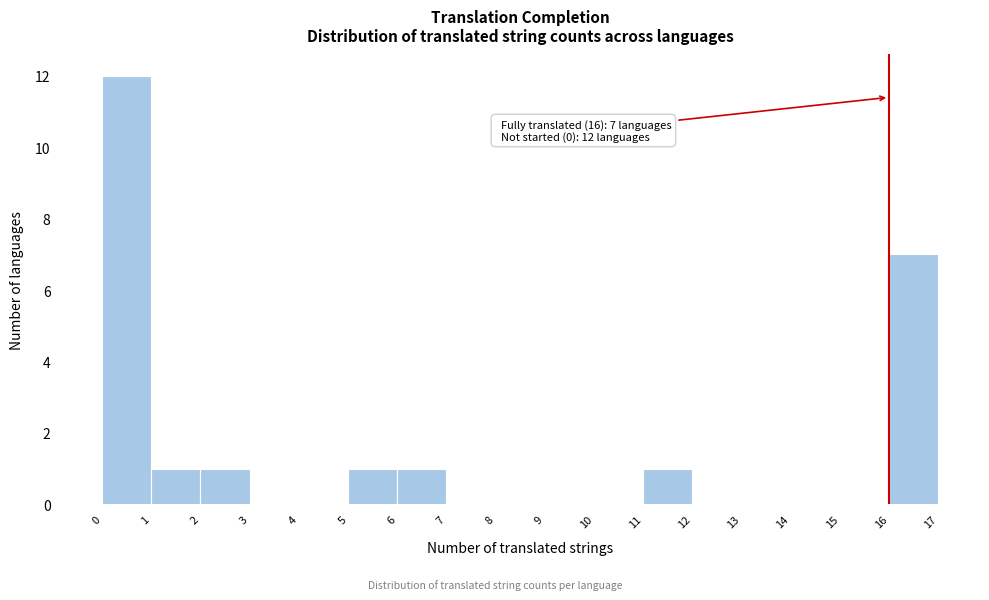

Over which range of the x-axis is the bar tallest?

0 to 1